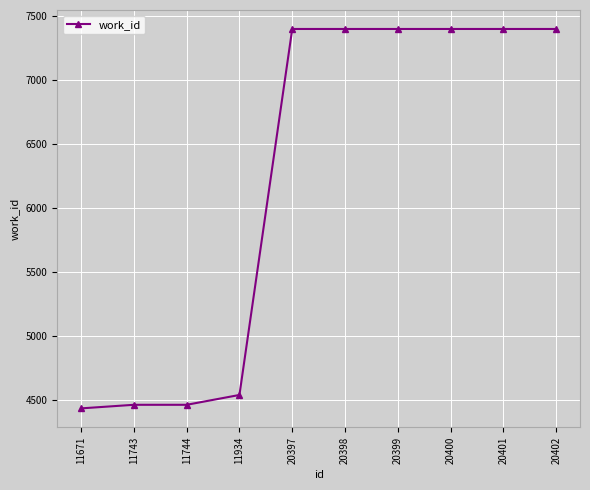

What is the difference between the maximum and minimum values?

2969